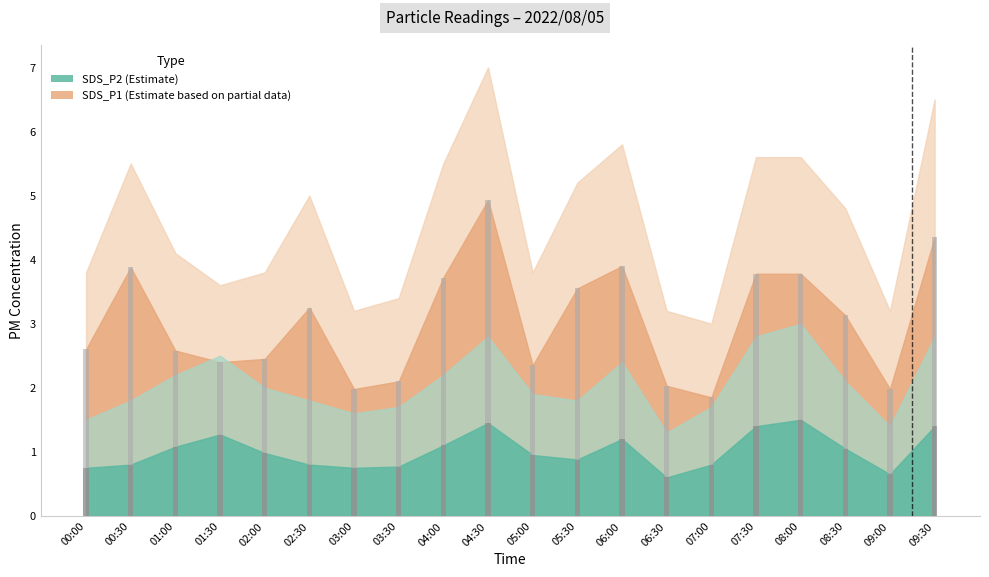

Is it true that SDS_P1 equals 2.0 at 09:00?

True